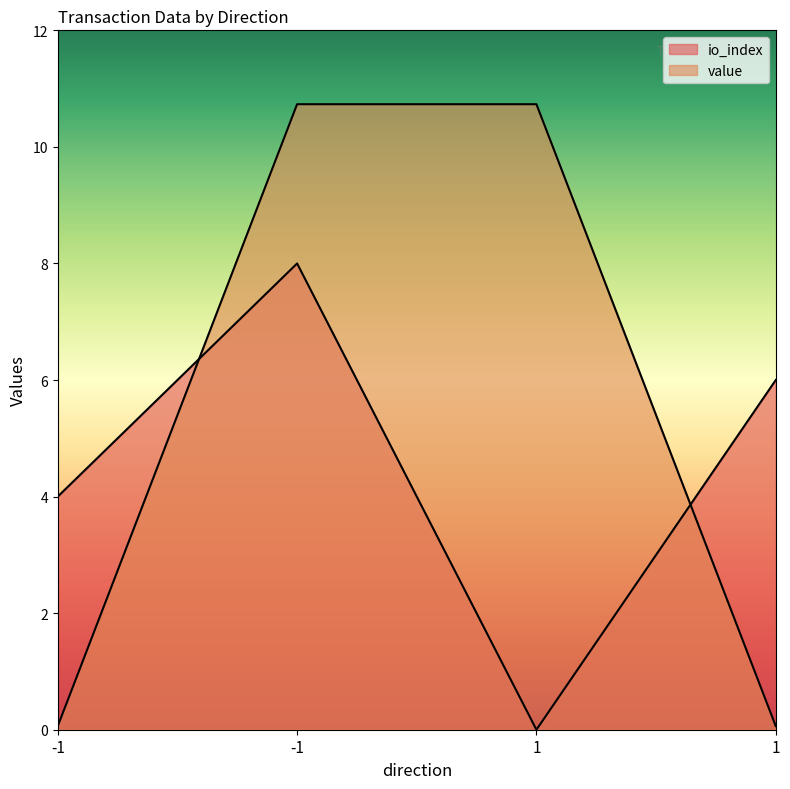

Where does the io_index series first go above 6?

-1